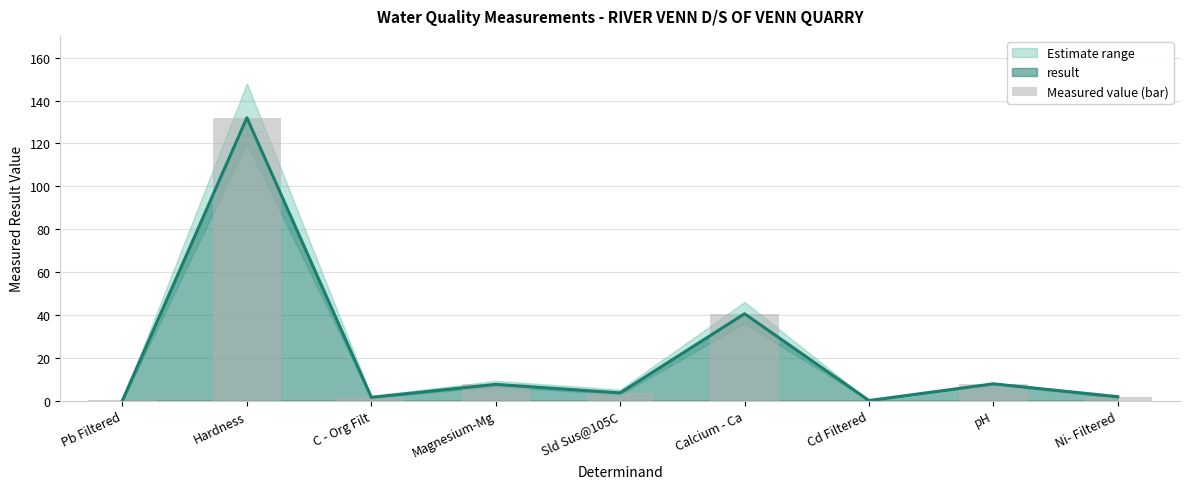

The value at Pb Filtered is 0.1. True or false?

False